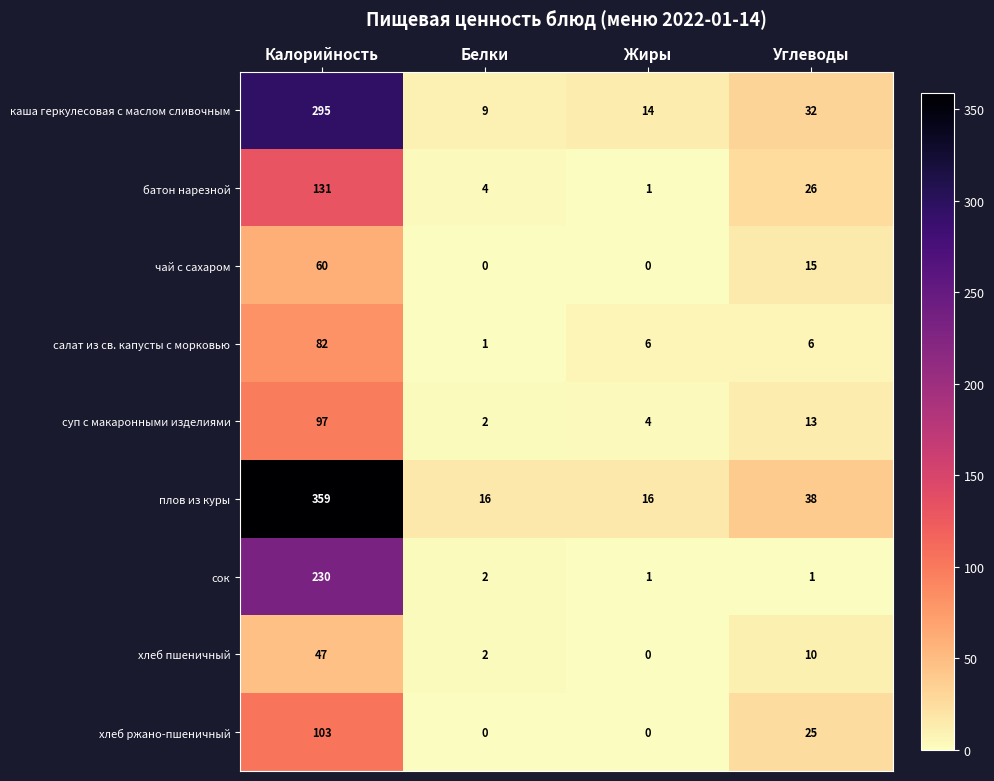

Which category has the highest value in the хлеб пшеничный series?

Калорийность